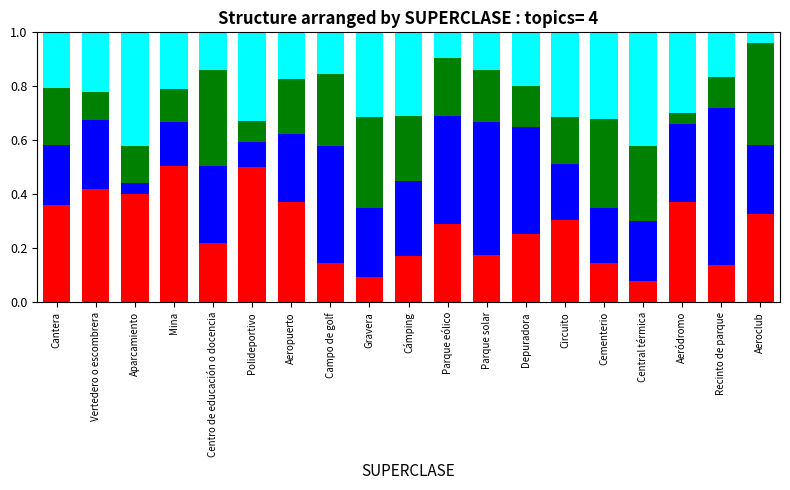

What is the total value across all series at Cantera?

1.0